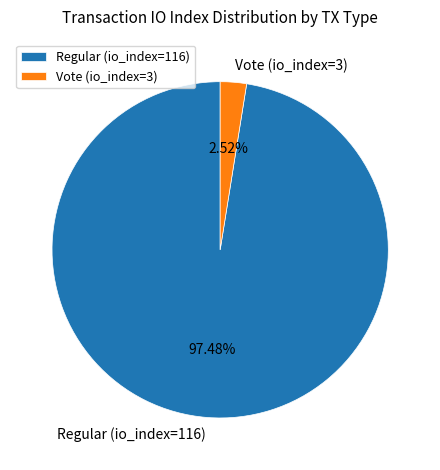

Approximately how many times larger is the value at Regular (io_index=116) compared to Vote (io_index=3)?

38.7